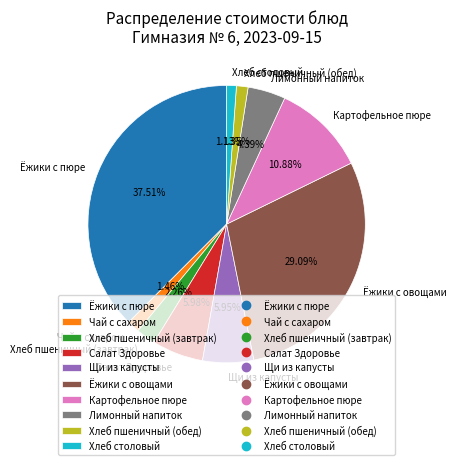

To the nearest percent, what is the difference between the Хлеб пшеничный (обед) and Щи из капусты slice percentages?

5%